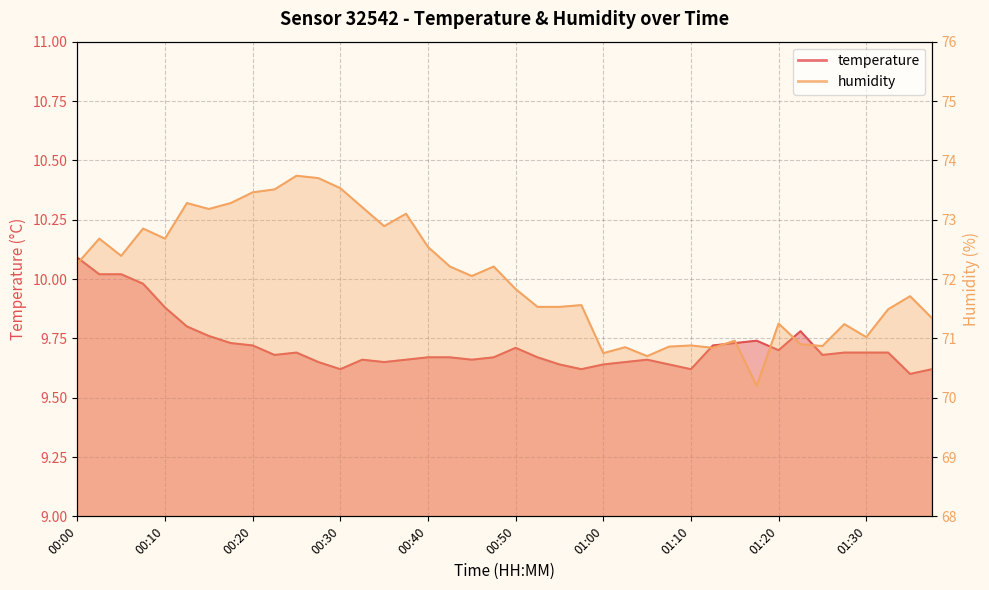

Which series has the largest range (max minus min)?

humidity